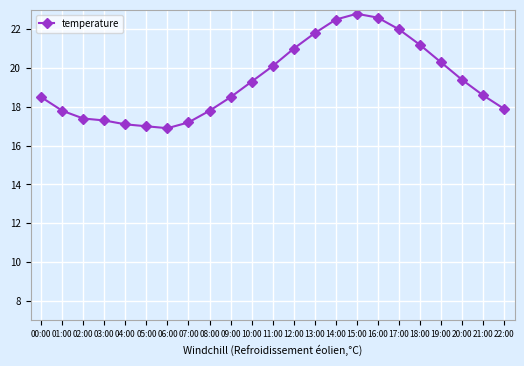

The value at 10:00 is 19.3. True or false?

True